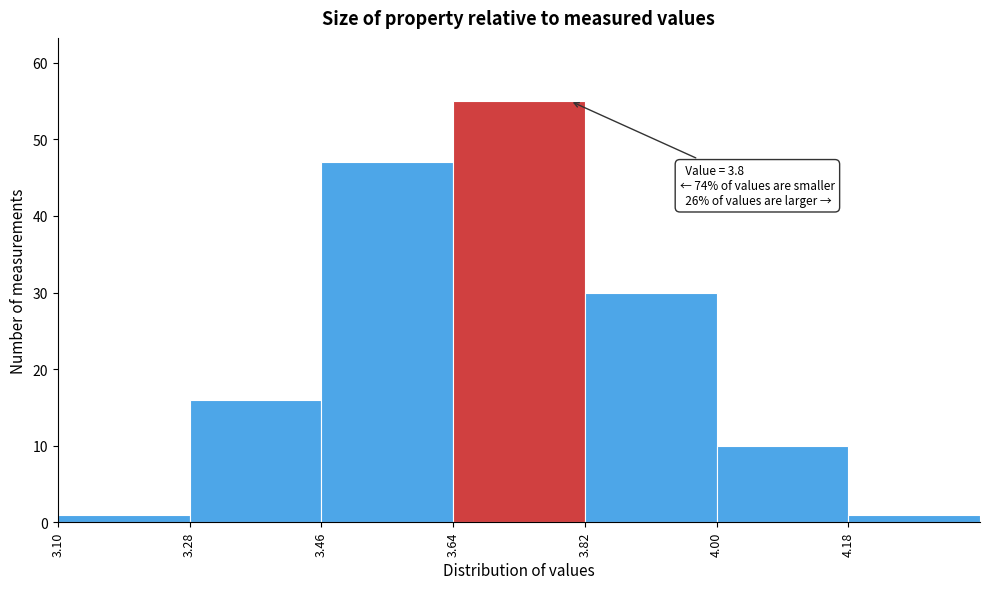

Which range on the x-axis has the tallest bar?

3.64 to 3.82